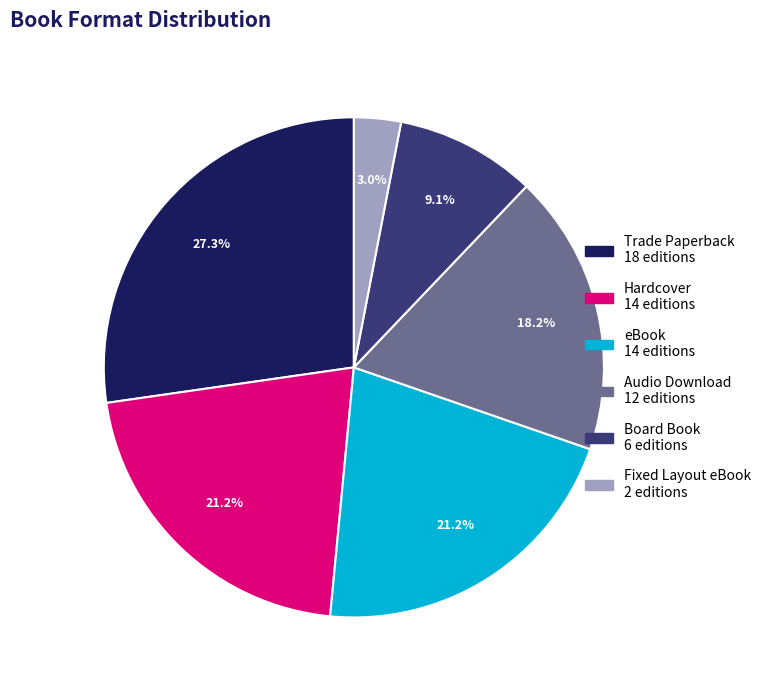

What is the largest slice in the pie chart?

Trade Paperback